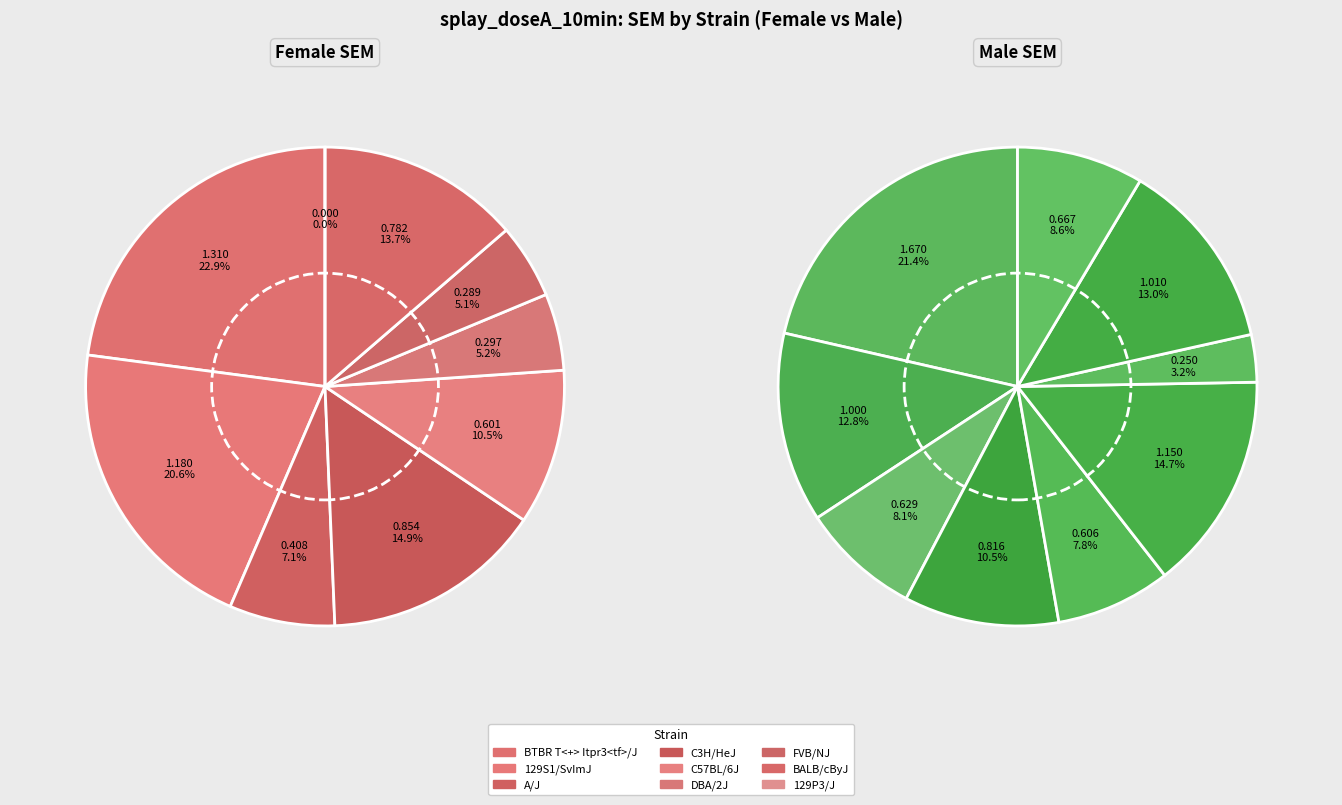

Is A/J the majority of the pie?

No